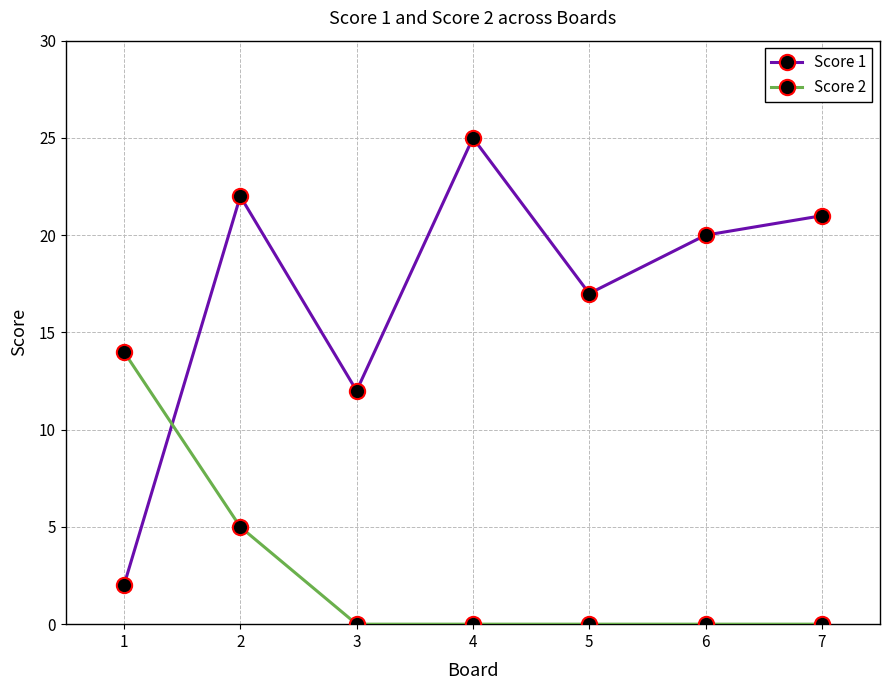

Count the number of data series in this chart.

2